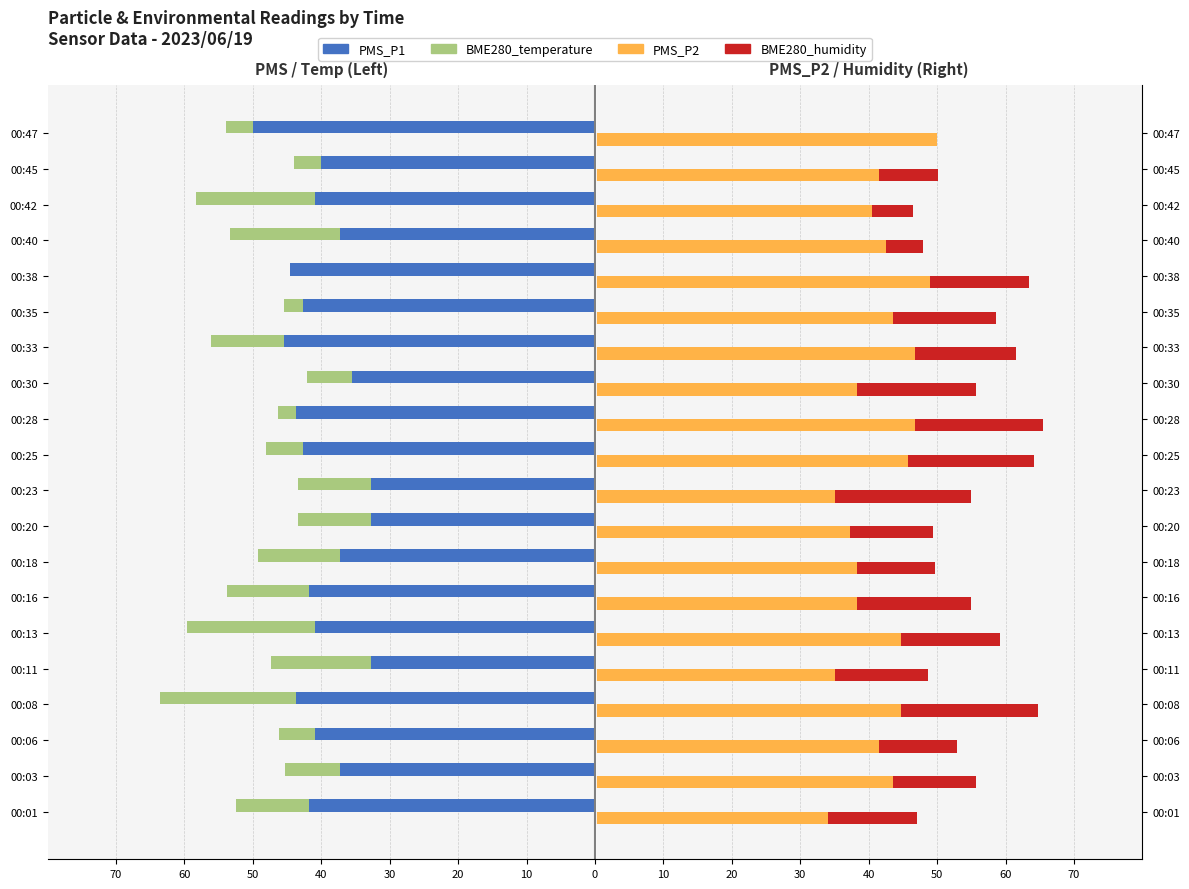

True or false: PMS_P2 has a value of 21.3 at 00:45.

False